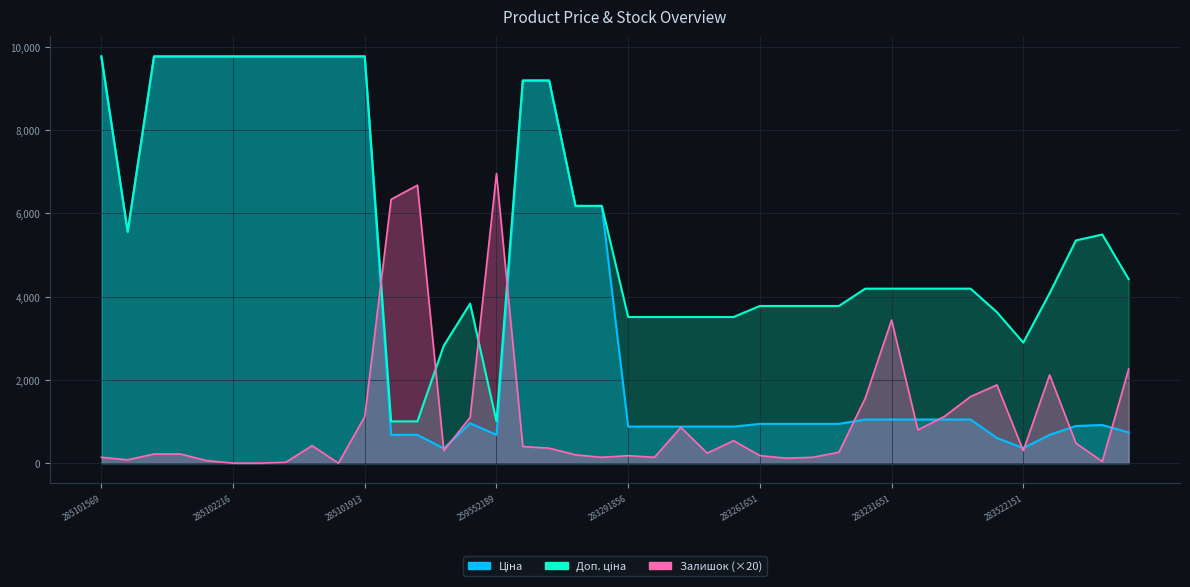

What is the label of the 16th point from the left?

259552189